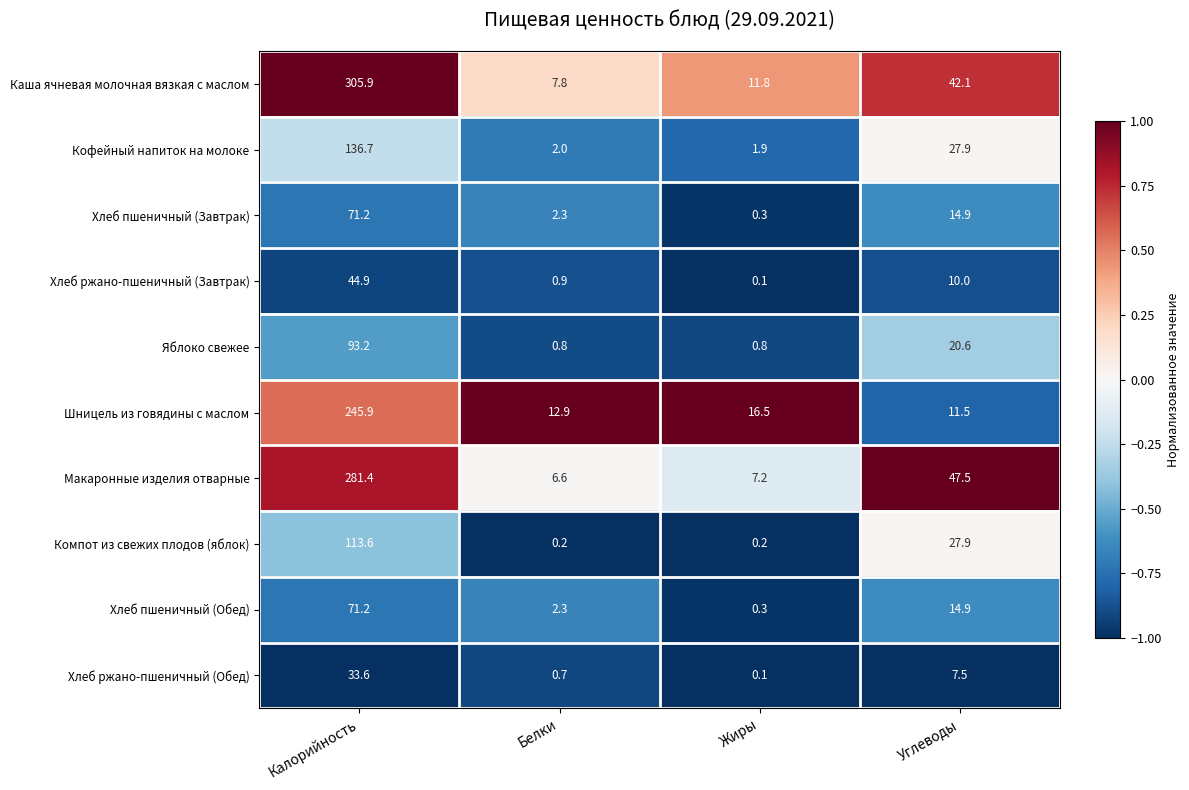

What is the sum of the Яблоко свежее values at Белки and Калорийность?

94.0